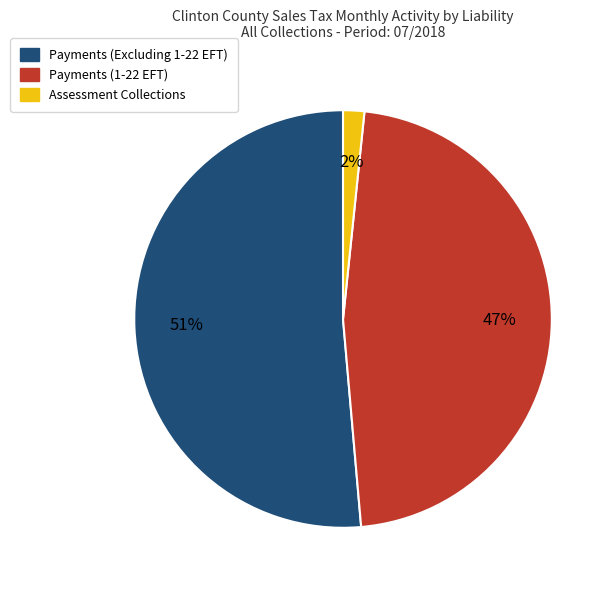

Approximately how many times larger is the value at Payments (1-22 EFT) compared to Payments (Excluding 1-22 EFT)?

0.9